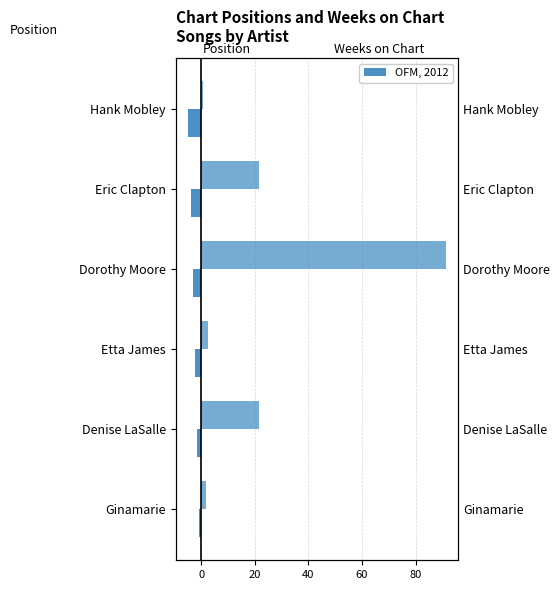

What is the sum of all Position values?

-21